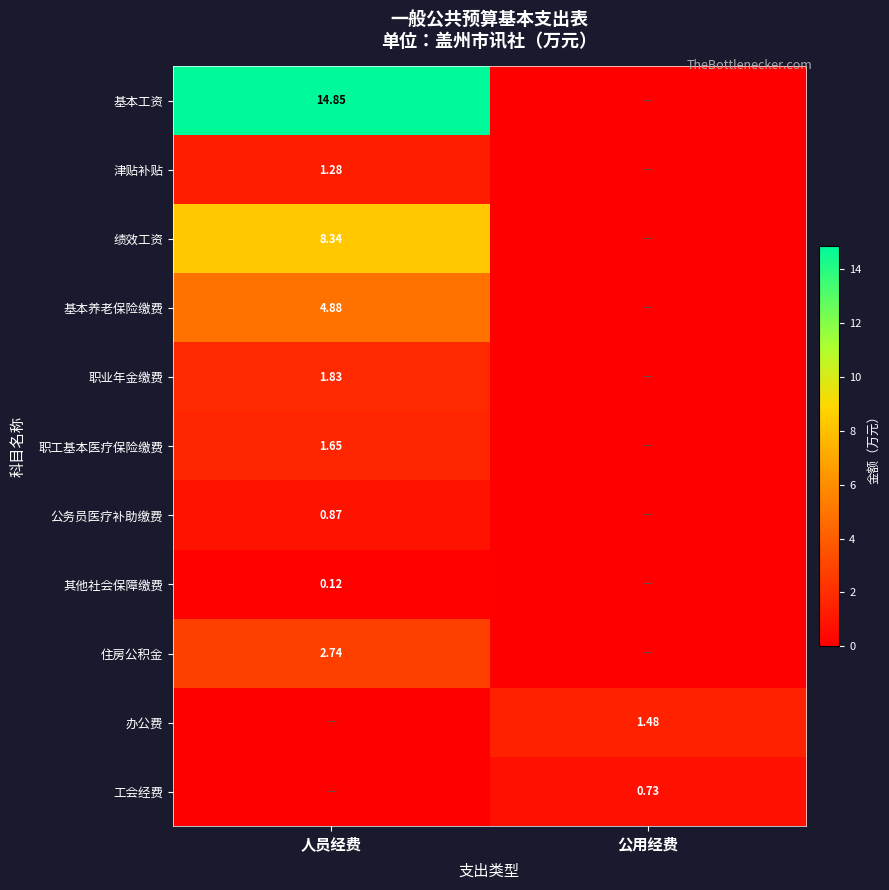

At which label does 基本养老保险缴费 first exceed 4?

人员经费